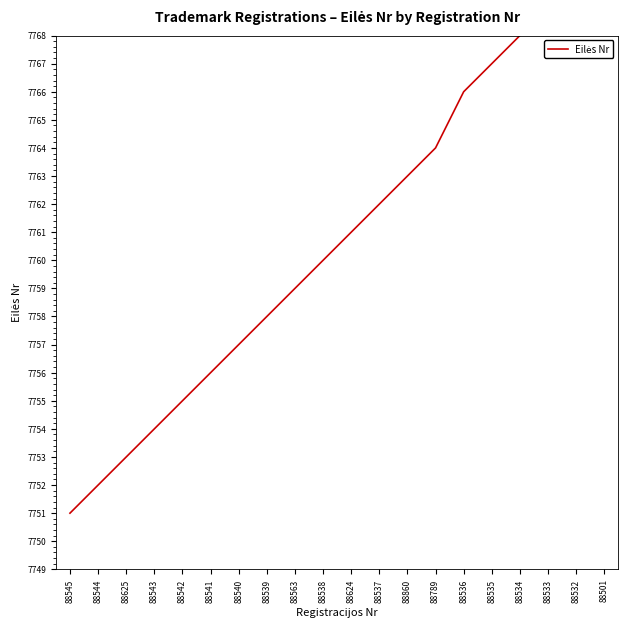

What value does the data have at 88535, to the nearest 10?

7770